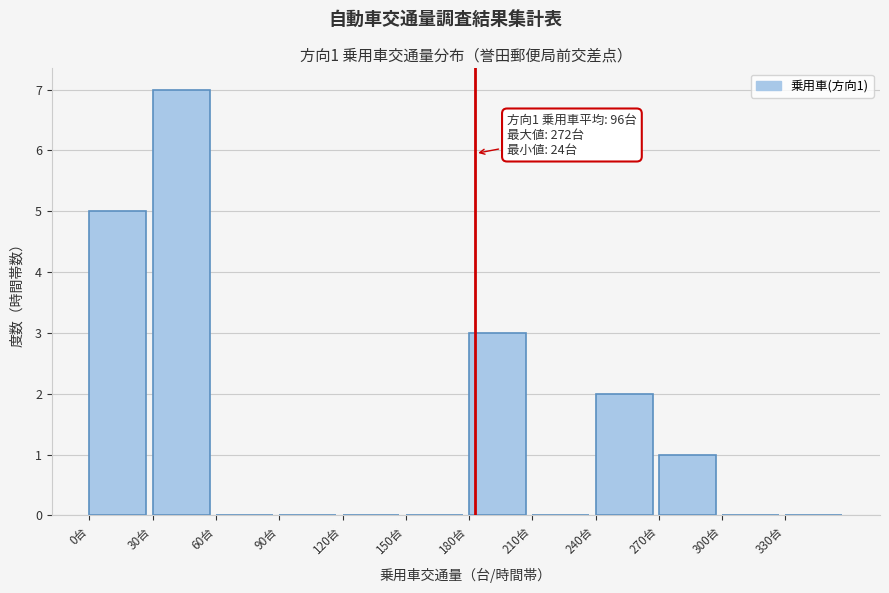

Which range on the x-axis has the tallest bar?

30 to 60